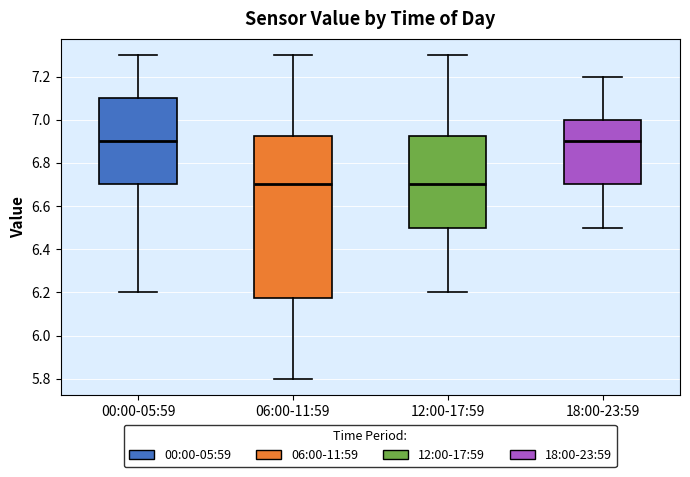

Reading left to right, transcribe this box plot: for each box, give where its median line is, the range the box spans, and where its two whiskers end, as read against the y-axis. The values are not printed on the chart, so give them approximately, as read against the axis.

00:00-05:59: median 6.90, box 6.70 to 7.10, whiskers 6.20 to 7.30
06:00-11:59: median 6.70, box 6.18 to 6.92, whiskers 5.80 to 7.30
12:00-17:59: median 6.70, box 6.50 to 6.92, whiskers 6.20 to 7.30
18:00-23:59: median 6.90, box 6.70 to 7.00, whiskers 6.50 to 7.20